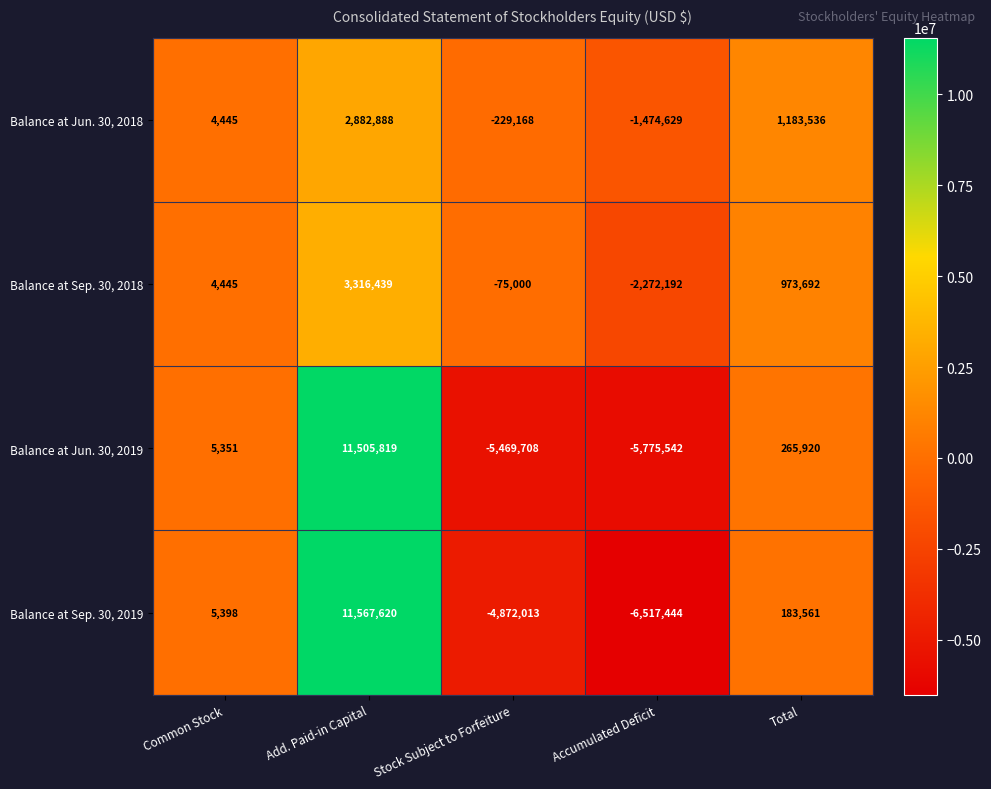

What is the difference between the maximum and second lowest values in the Balance at Jun. 30, 2018 series?

3112056